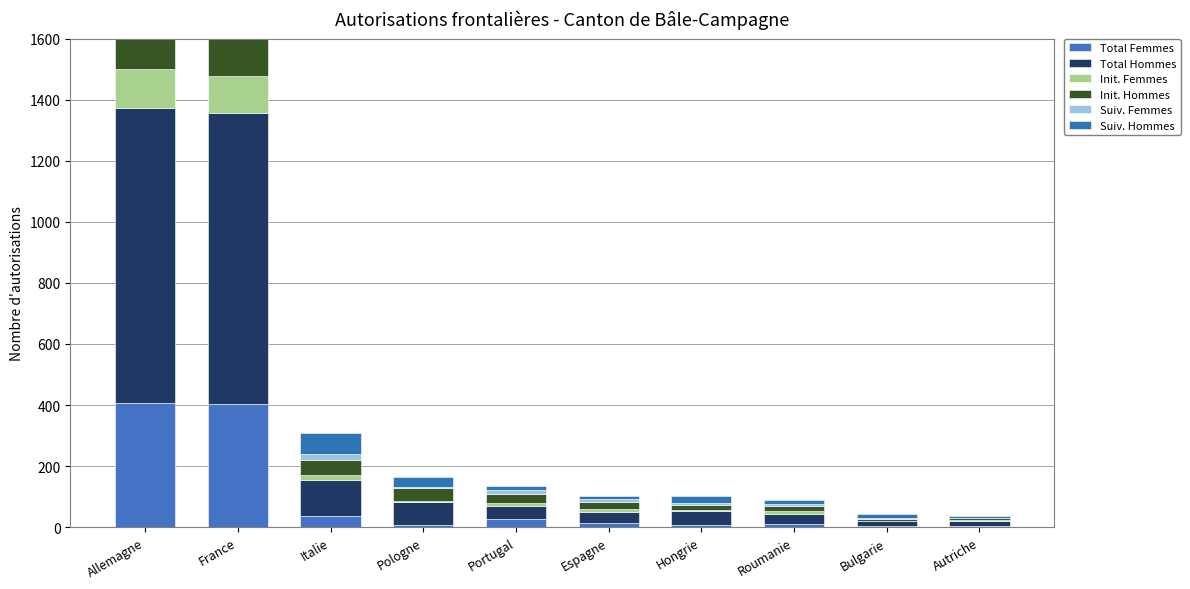

Which series has the largest total across all categories?

Total Hommes